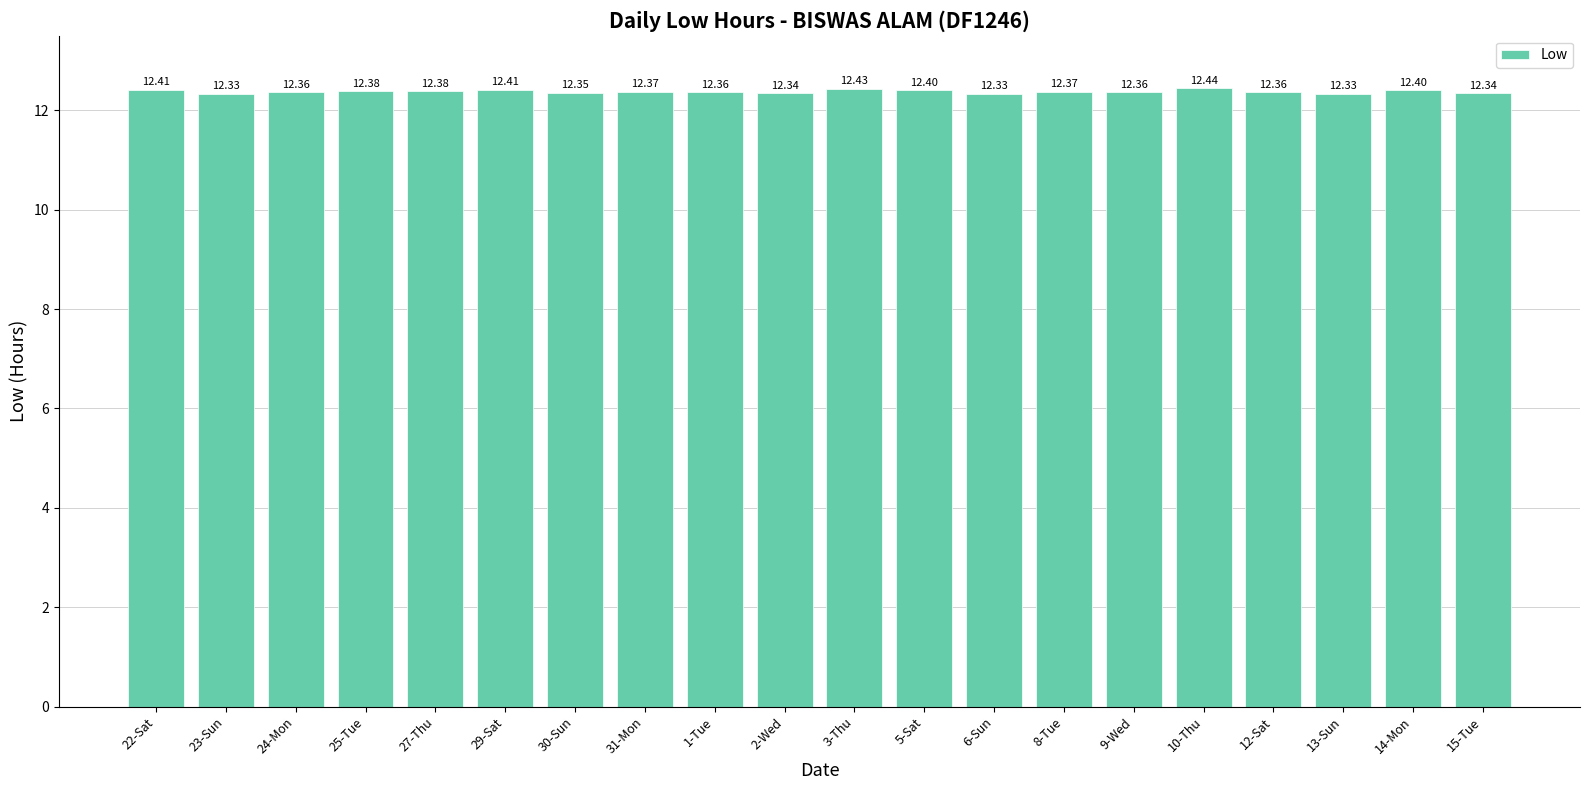

Count the number of data series in this chart.

1